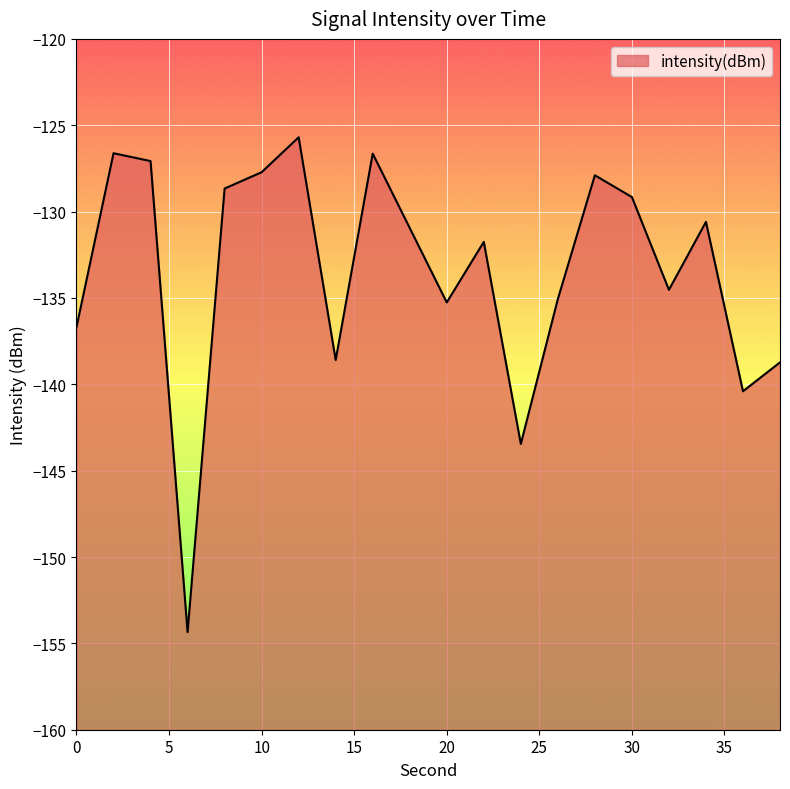

How many data points are above -130?

8